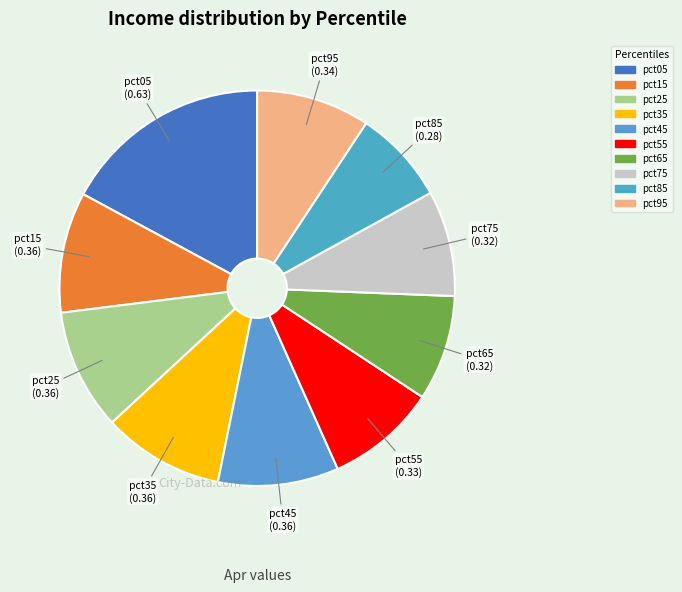

Do pct75 and pct55 together represent more than half of the pie?

No